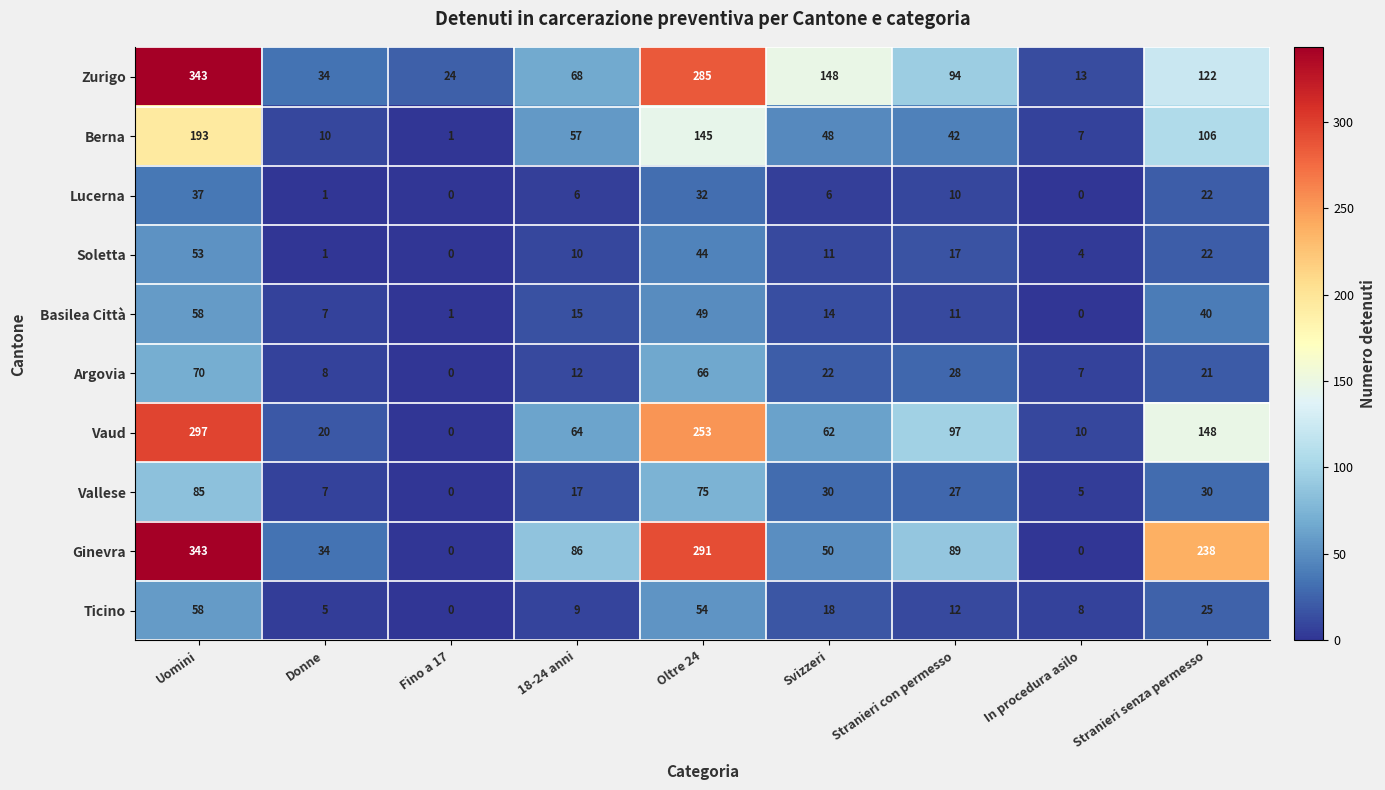

Which series has the widest spread of values?

Ginevra